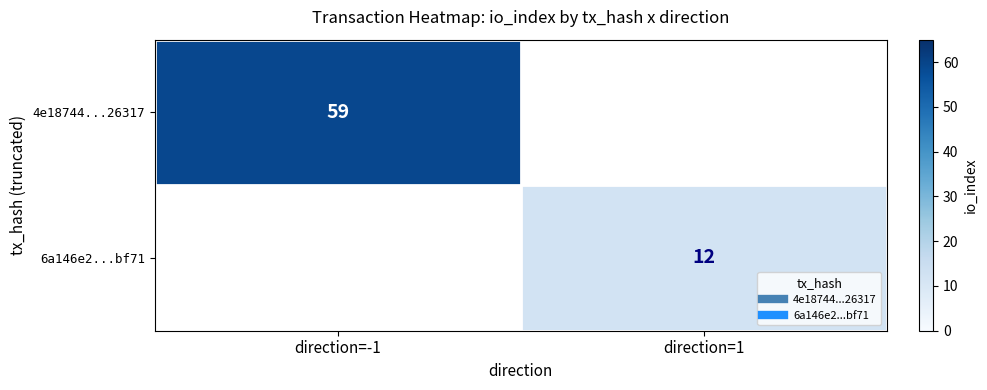

At which label does 4e18744...26317 reach its minimum?

direction=-1